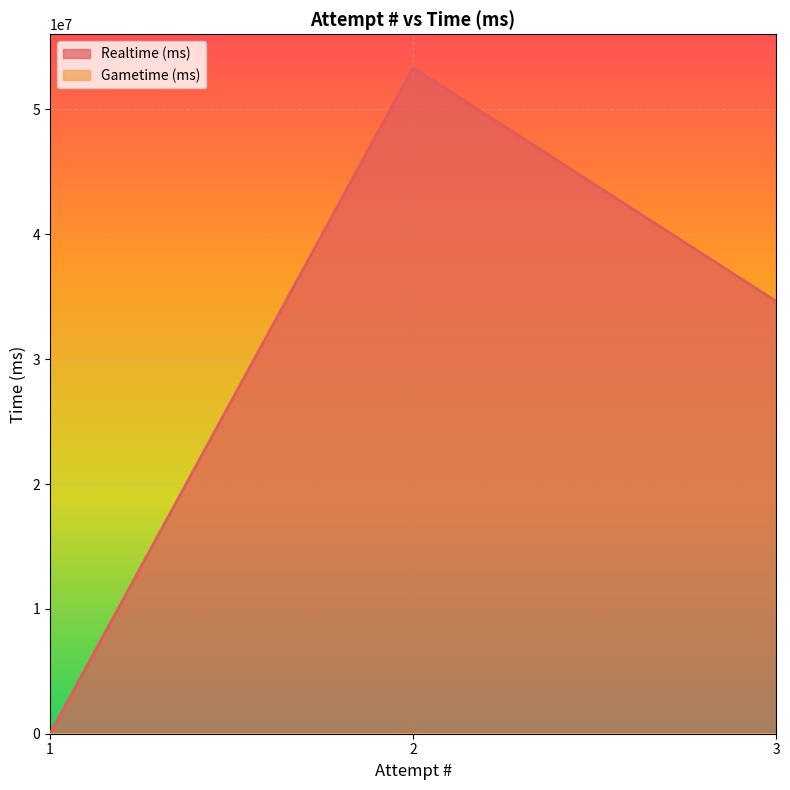

The value at 2 is 53355379. True or false?

True